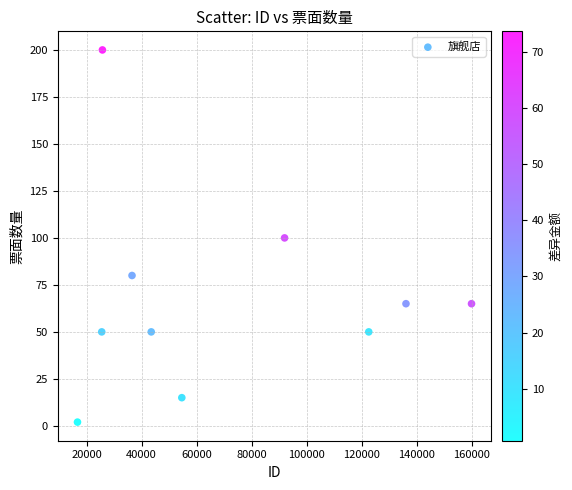

What is the range of Y values (max minus min)?

198